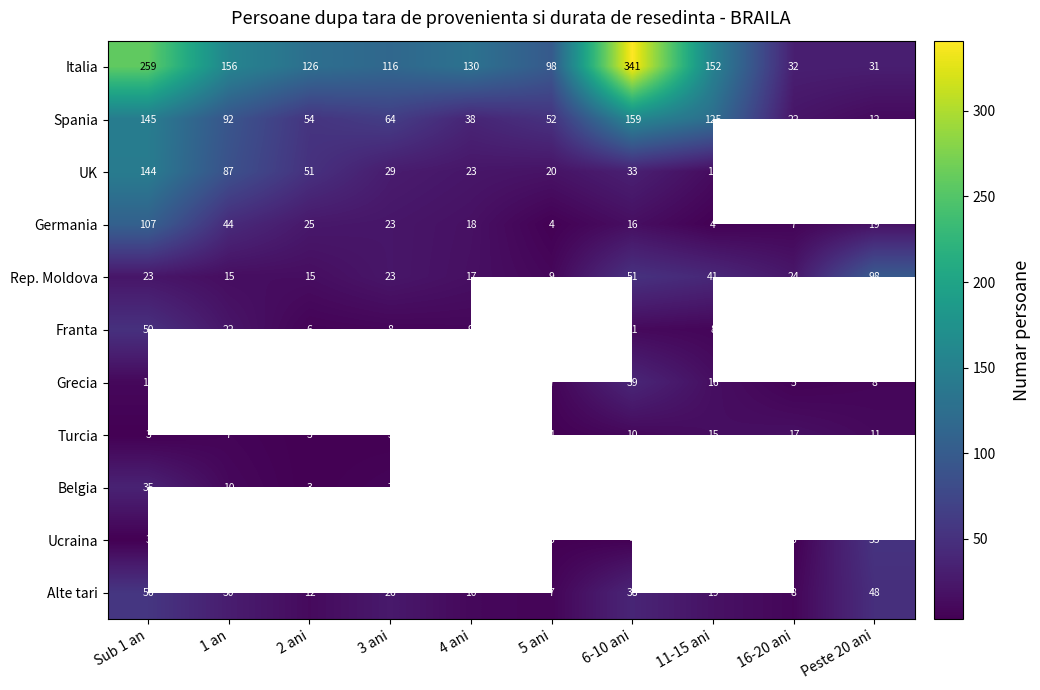

At which label is Alte tari closest to 31?

1 an